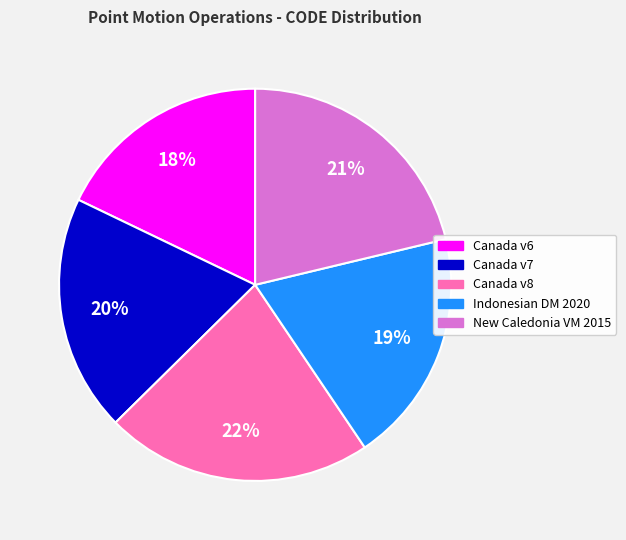

True or false: Canada v7 accounts for 20% of the total.

True